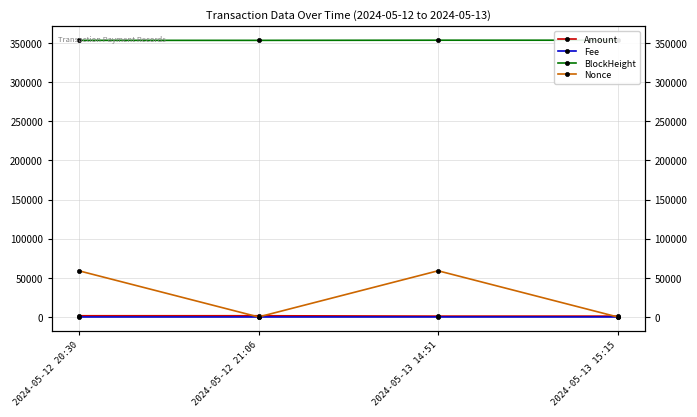

What is the sum of the Fee values at 2024-05-13 14:51 and 2024-05-13 15:15?

0.2